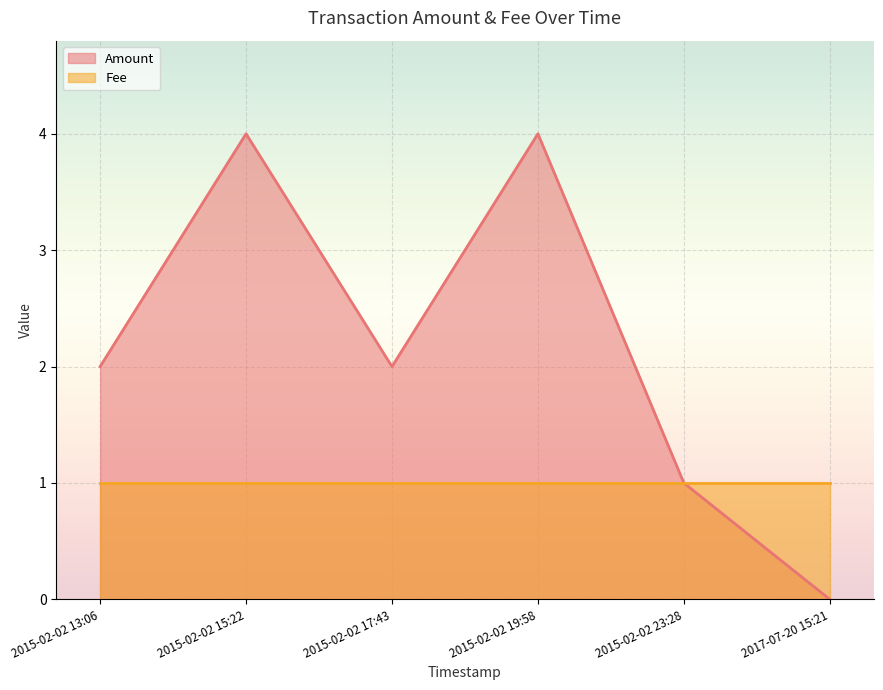

Is the value of Fee at 2015-02-02 13:06 greater than the value of Amount at 2015-02-02 17:43?

No